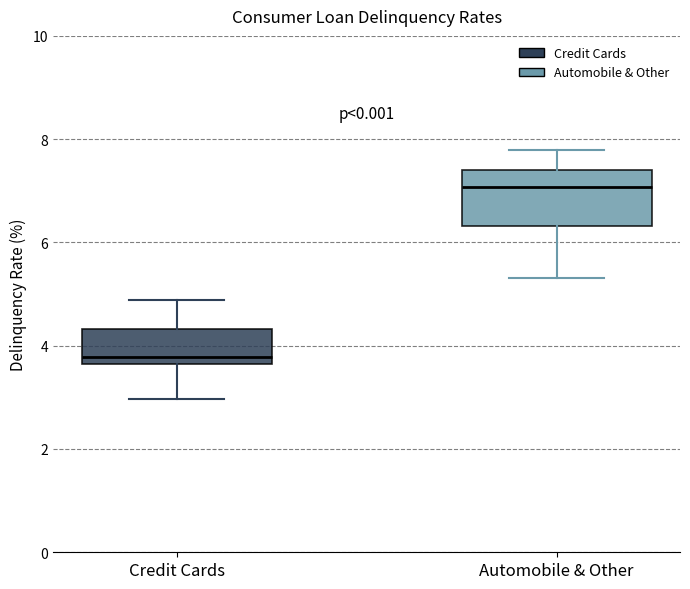

Which box's median line is the lowest?

Credit Cards